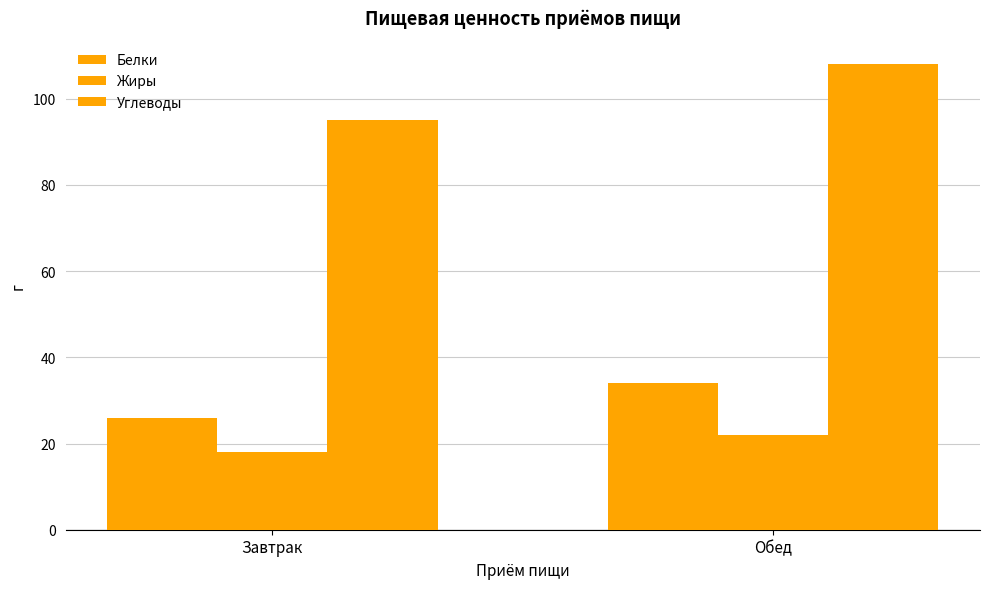

What is the value of the Жиры bar at the 2nd from the left?

22